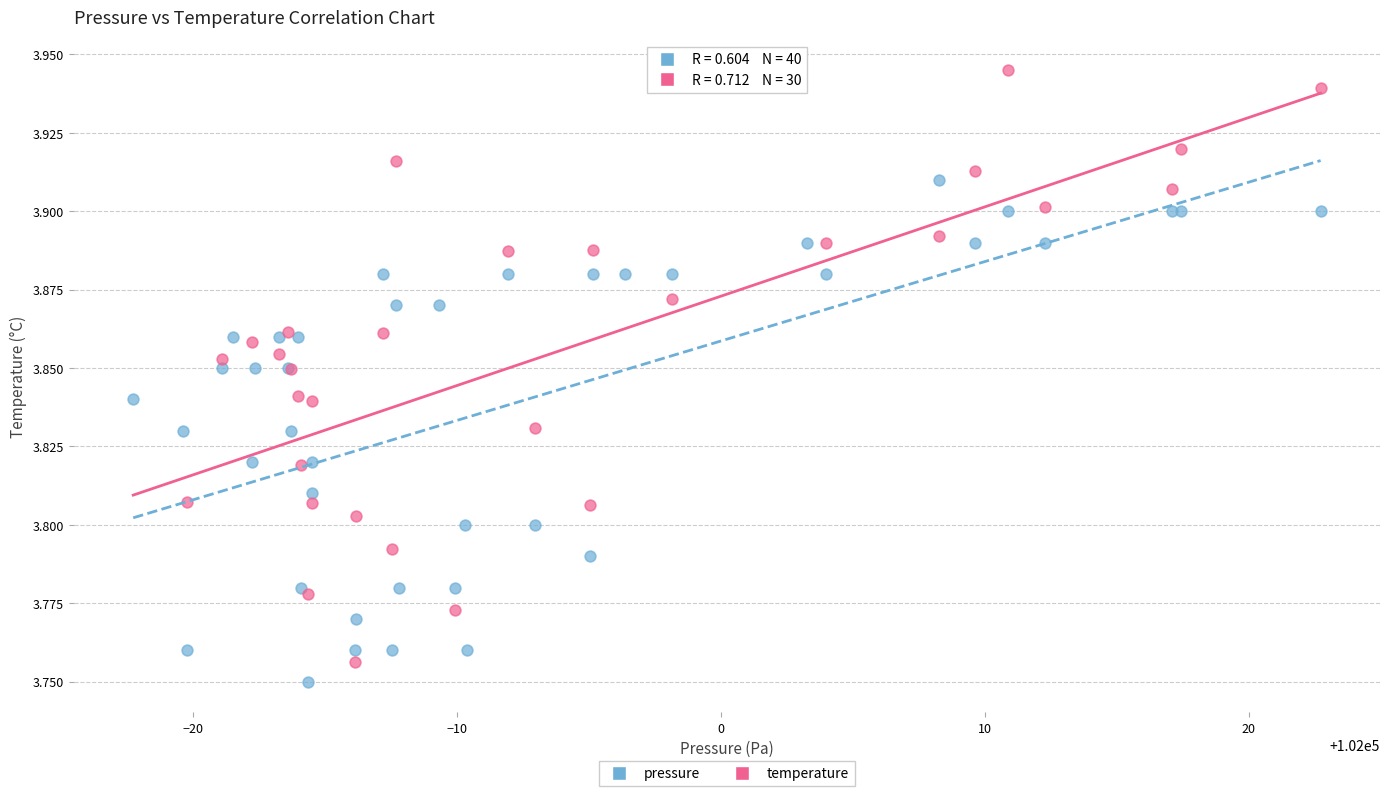

Which series reaches the maximum Y coordinate?

temperature